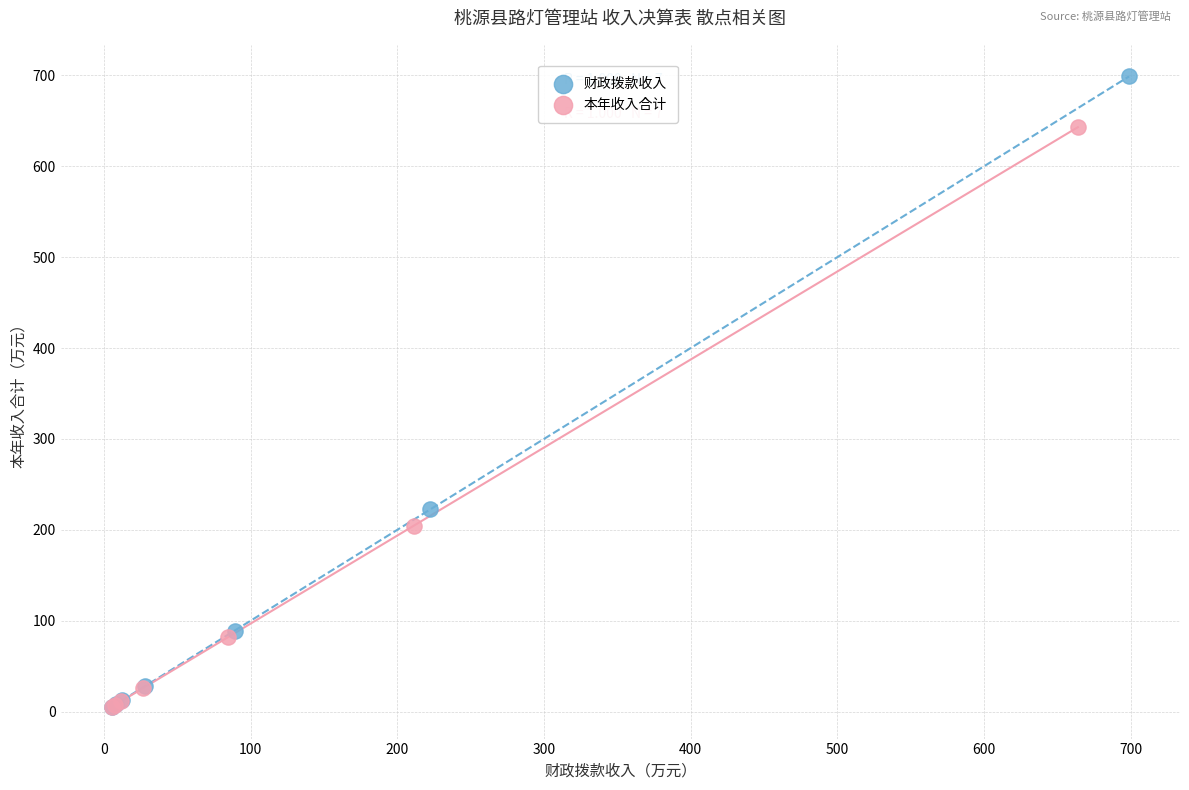

Which series contains the highest Y value?

财政拨款收入